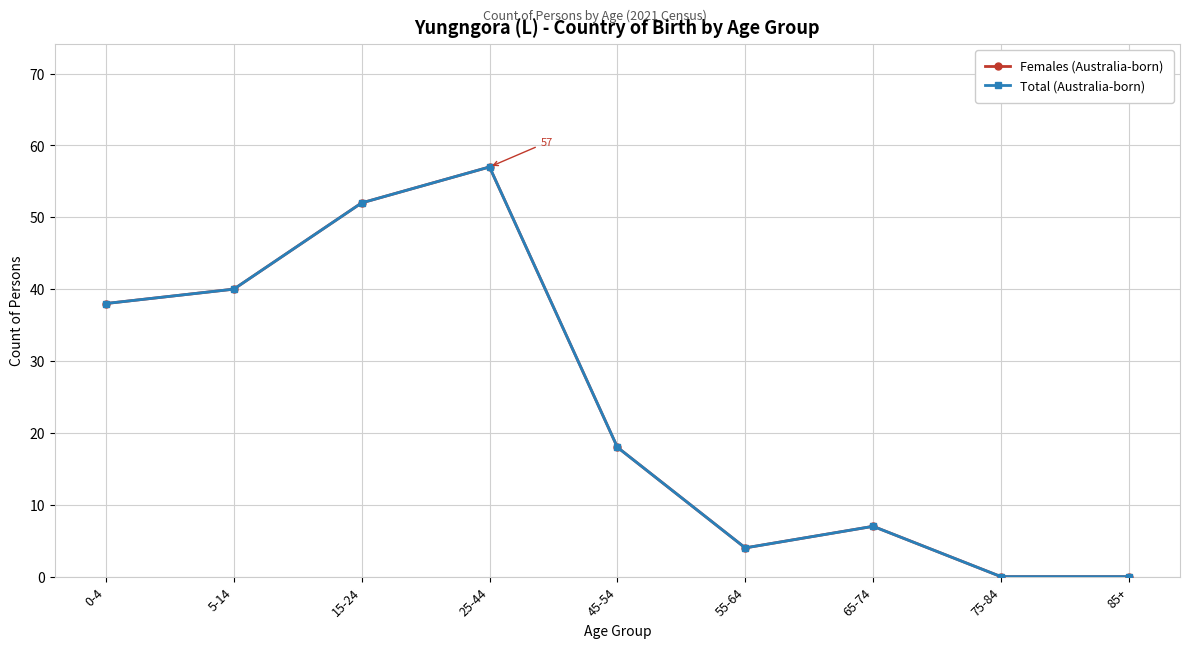

Which category has the lowest value in the Females (Australia-born) series?

75-84